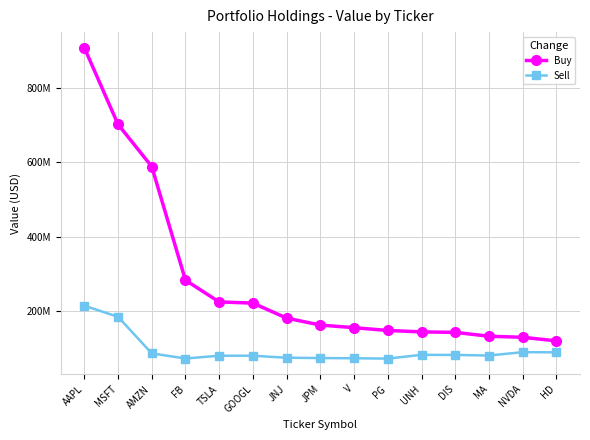

What is the value of the Sell point at the 9th from the left?

73542000